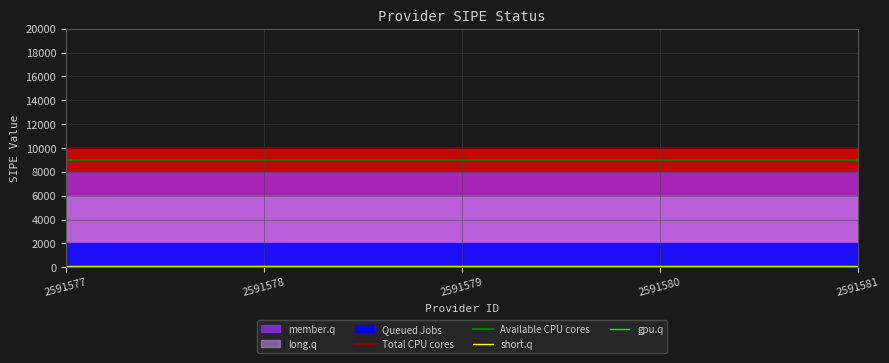

Which series changed the most between 2591580 and 2591581?

Total CPU cores